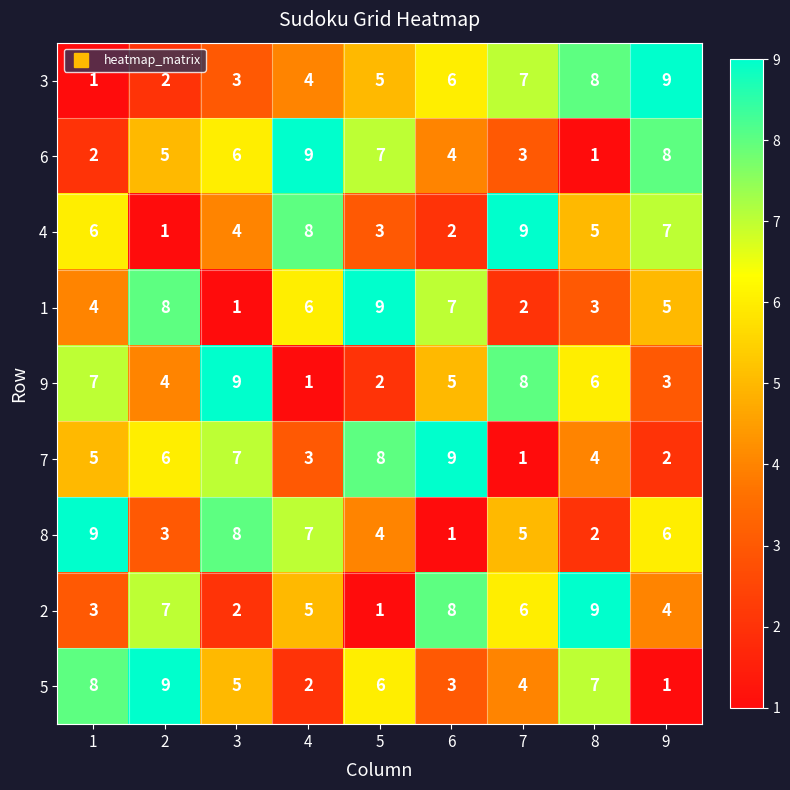

Between 1 and 9, which series saw the biggest shift?

3